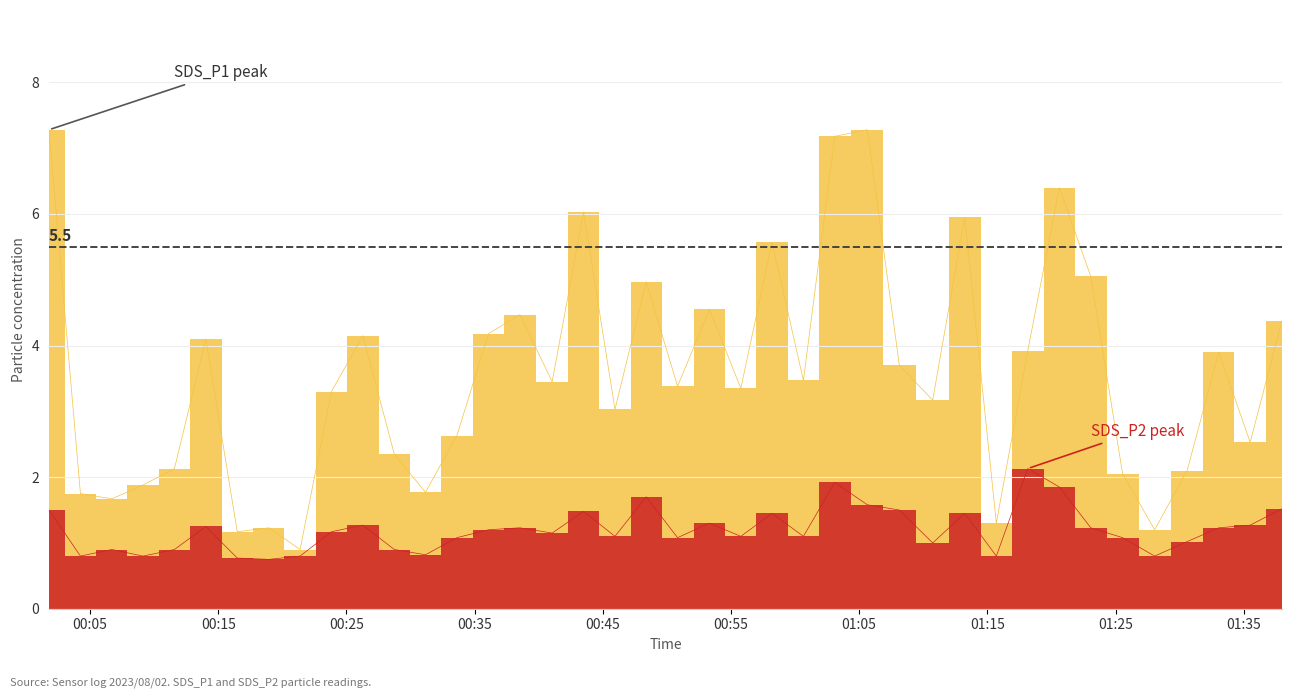

True or false: SDS_P2 and SDS_P1 intersect in this chart.

False